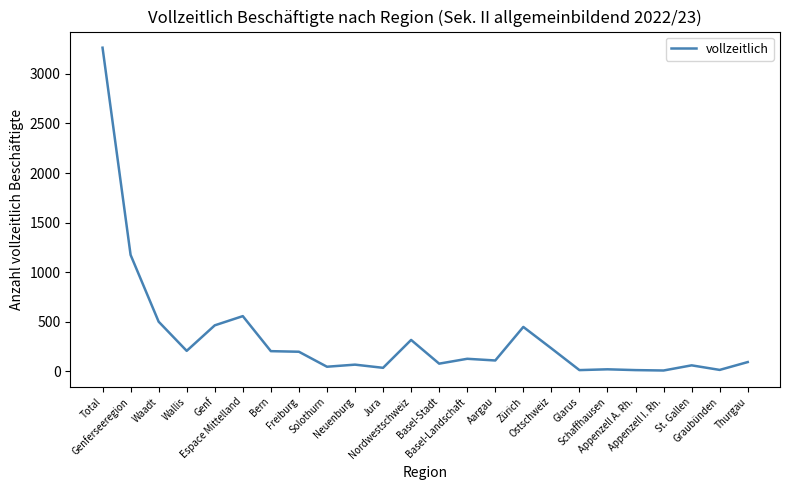

What is the difference between the maximum and minimum values?

3253